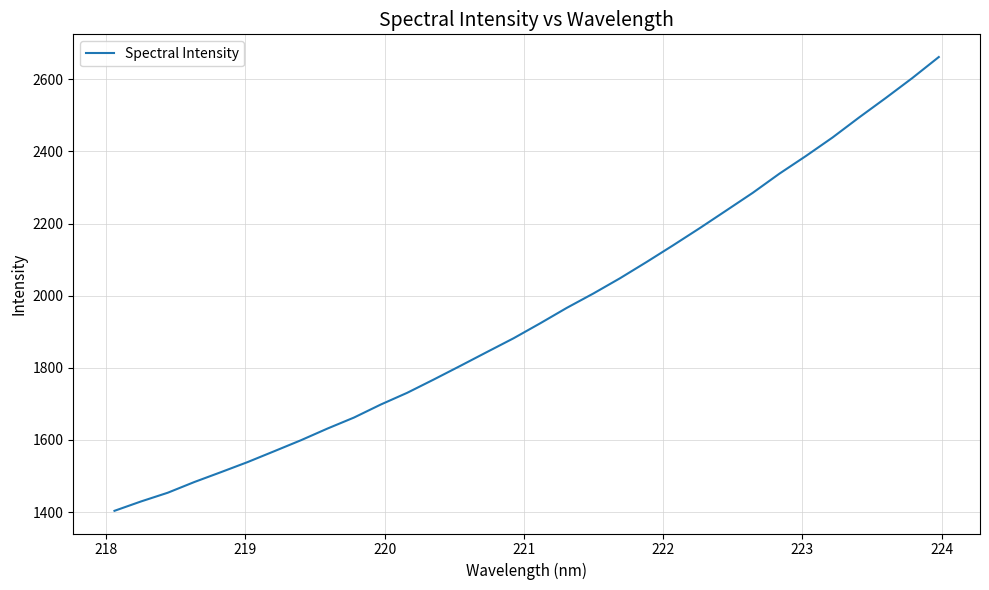

What is the greatest value displayed?

2661.7